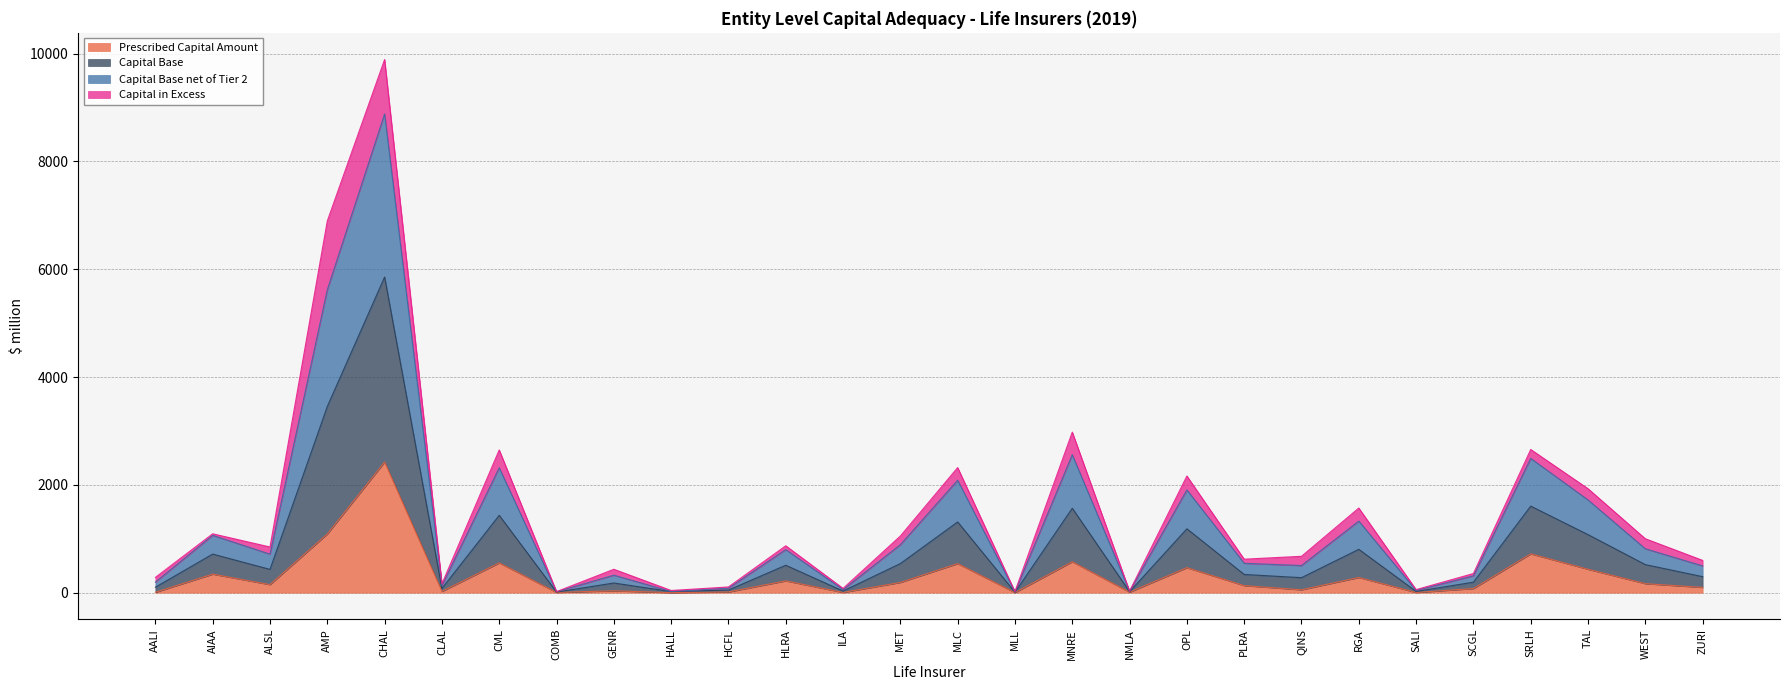

What are all the series names shown in the legend?

Prescribed Capital Amount, Capital Base, Capital Base net of Tier 2, Capital in Excess